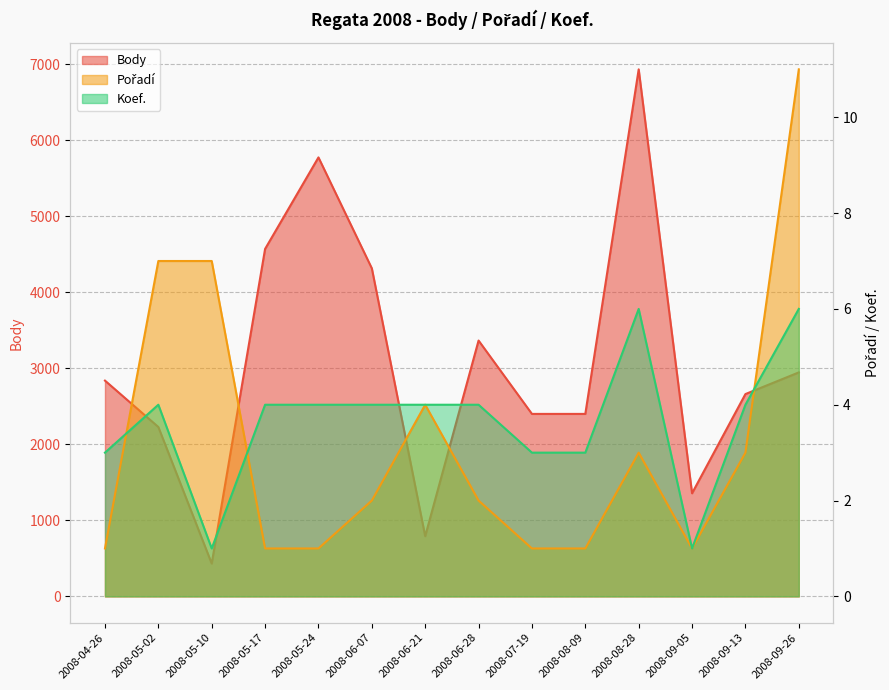

List the series in order of their peak value, lowest first.

Koef., Pořadí, Body